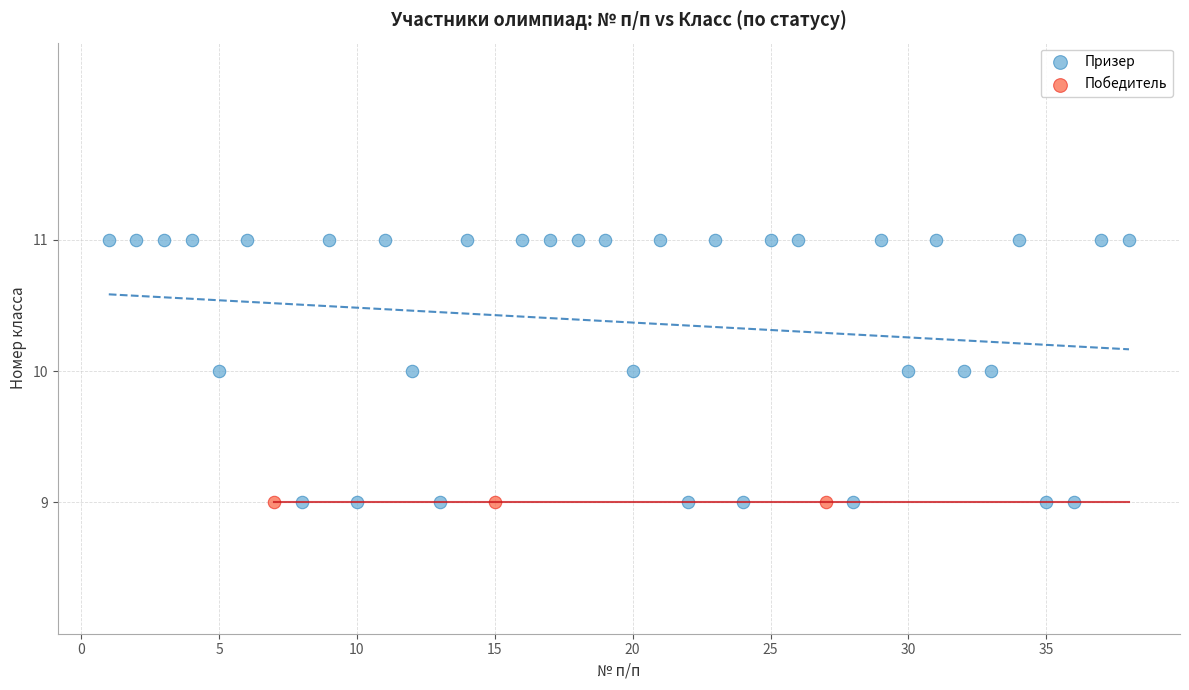

Which series contains the highest Y value?

Призер